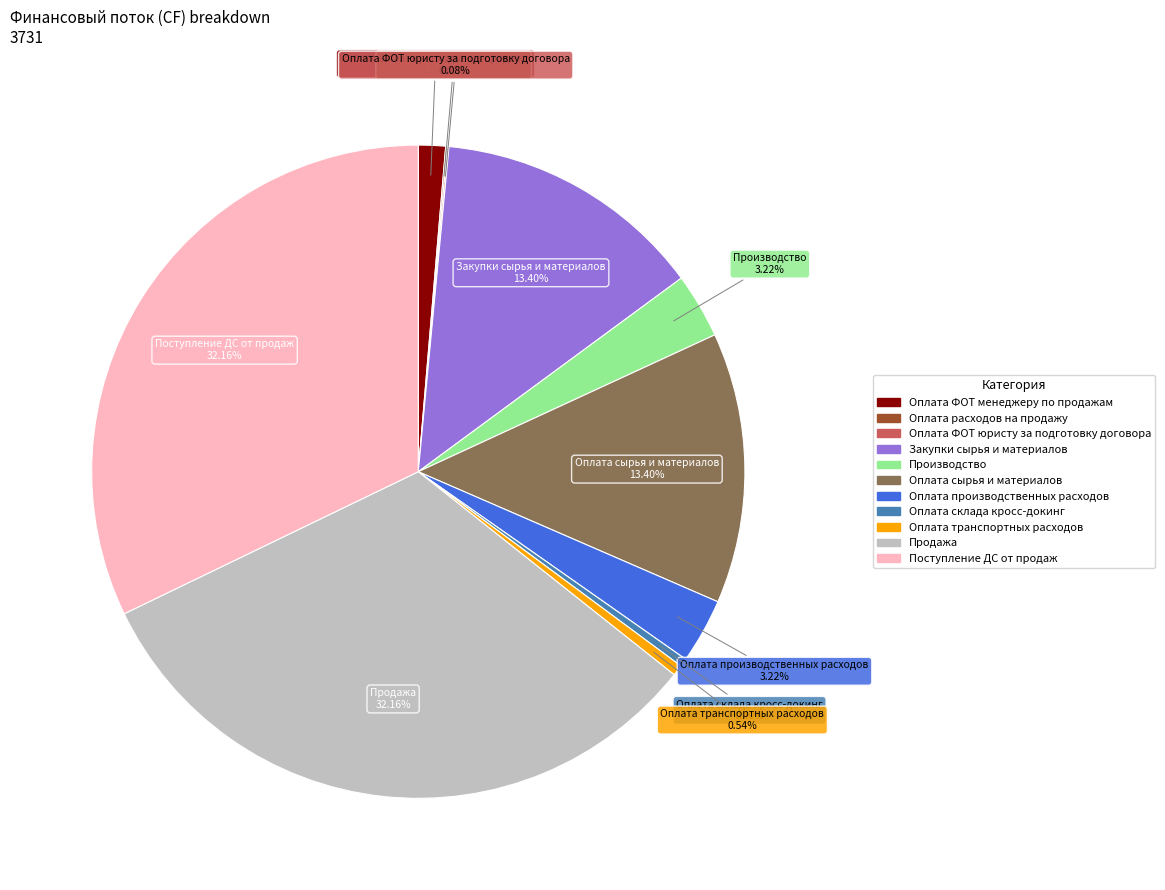

Approximately how many times larger is the value at Продажа compared to Оплата производственных расходов?

10.0